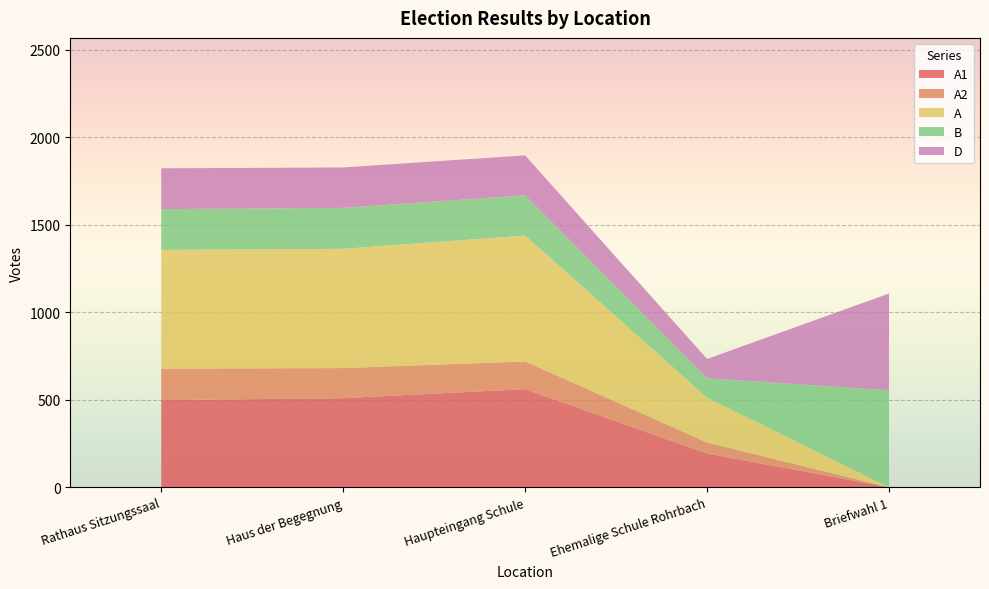

Reading left to right, transcribe all the data shown in this chart.

A1: 498	509	561	193	0
A2: 180	172	158	63	0
A: 678	681	719	256	0
B: 233	234	230	111	554
D: 233	231	228	110	553